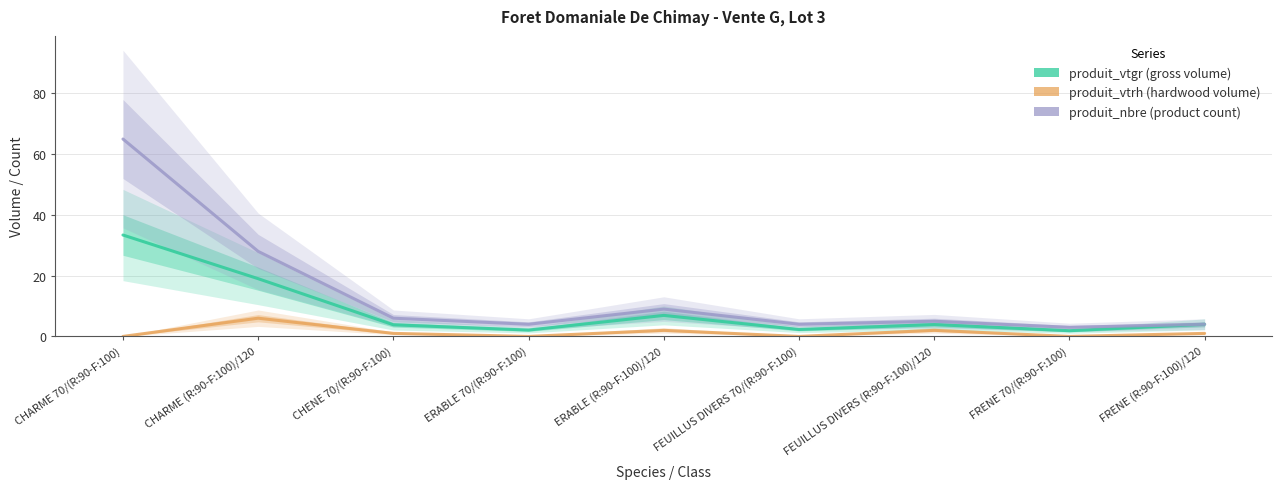

Reading left to right, list all the values displayed in this chart.

produit_vtgr: 33.4	19.0	3.8	2.1	6.9	2.3	3.9	1.9	4.0
produit_vtrh: 0.0	6.0	1.0	0.0	2.0	0.0	2.0	0.0	1.0
produit_nbre: 65.0	28.0	6.0	4.0	9.0	4.0	5.0	3.0	4.0